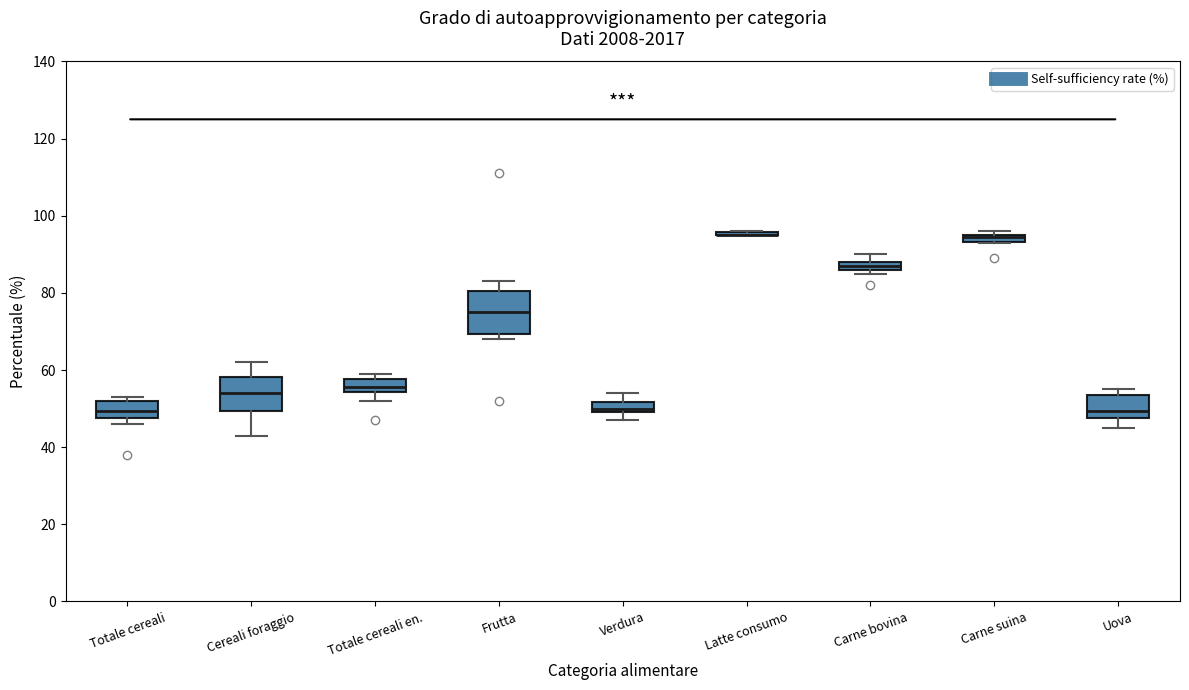

Where is the upper edge of the box for Carne suina on the y-axis? The values are not printed on the chart, so give them approximately, as read against the axis.

96